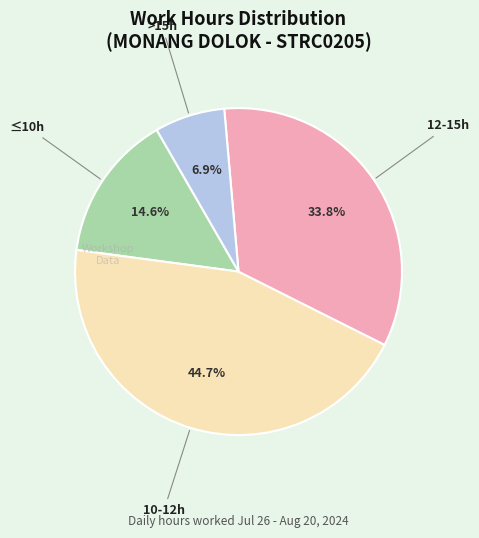

Is there a majority slice in this chart?

No